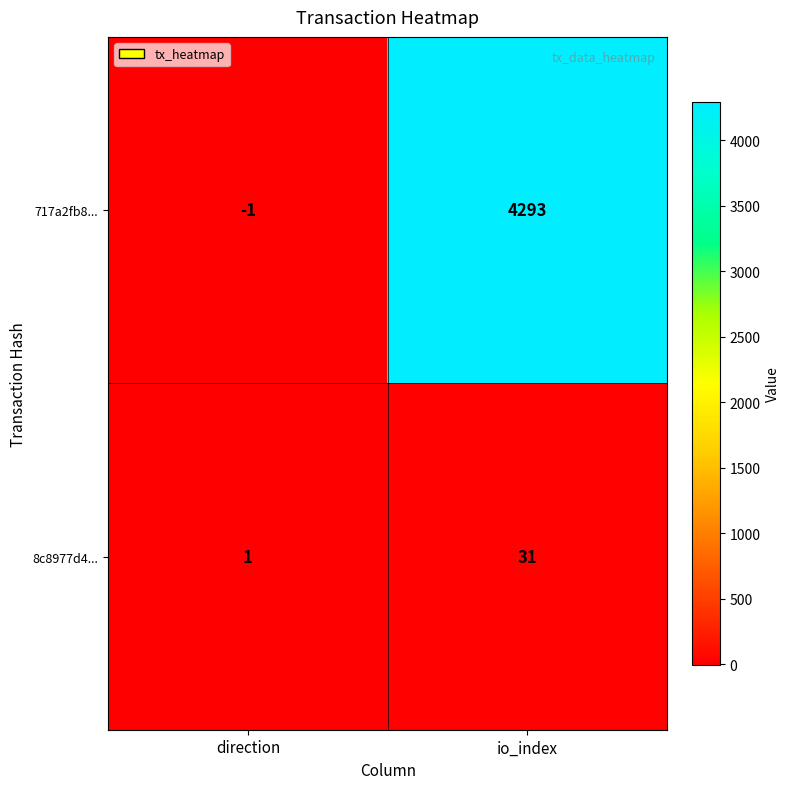

The value of 8c8977d4... at io_index is 31. True or false?

True